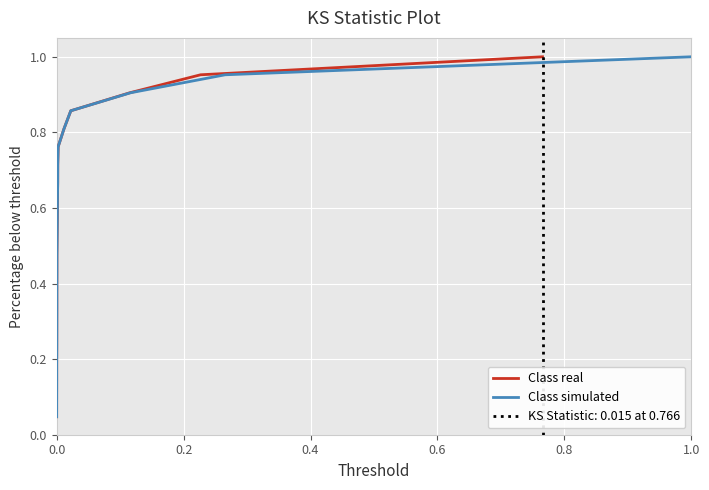

How many data points does each series have?

21